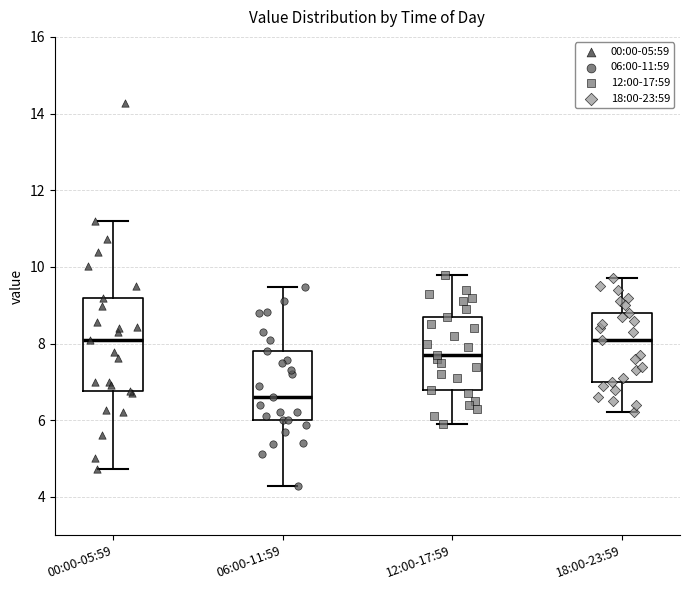

Reading left to right, read every box against the y-axis: the position of its median line, the range the box covers, and the ends of its whiskers. The values are not printed on the chart, so give them approximately, as read against the axis.

00:00-05:59: median 8.2, box 6.8 to 9.2, whiskers 4.8 to 11.2
06:00-11:59: median 6.6, box 6.0 to 7.8, whiskers 4.2 to 9.4
12:00-17:59: median 7.8, box 6.8 to 8.8, whiskers 6.0 to 9.8
18:00-23:59: median 8.2, box 7.0 to 8.8, whiskers 6.2 to 9.8